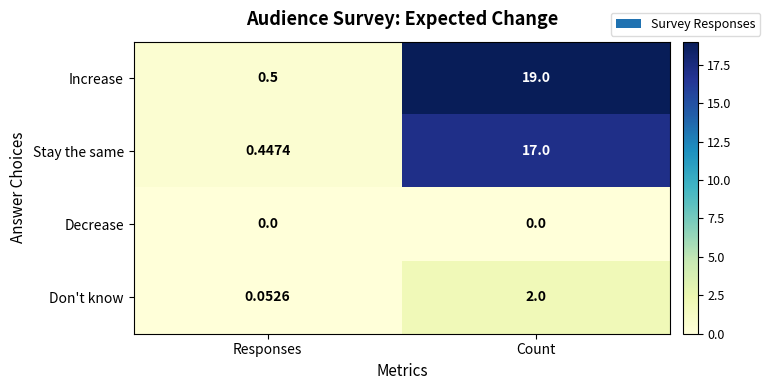

Rank the series by their maximum value, from lowest to highest.

Decrease, Don't know, Stay the same, Increase